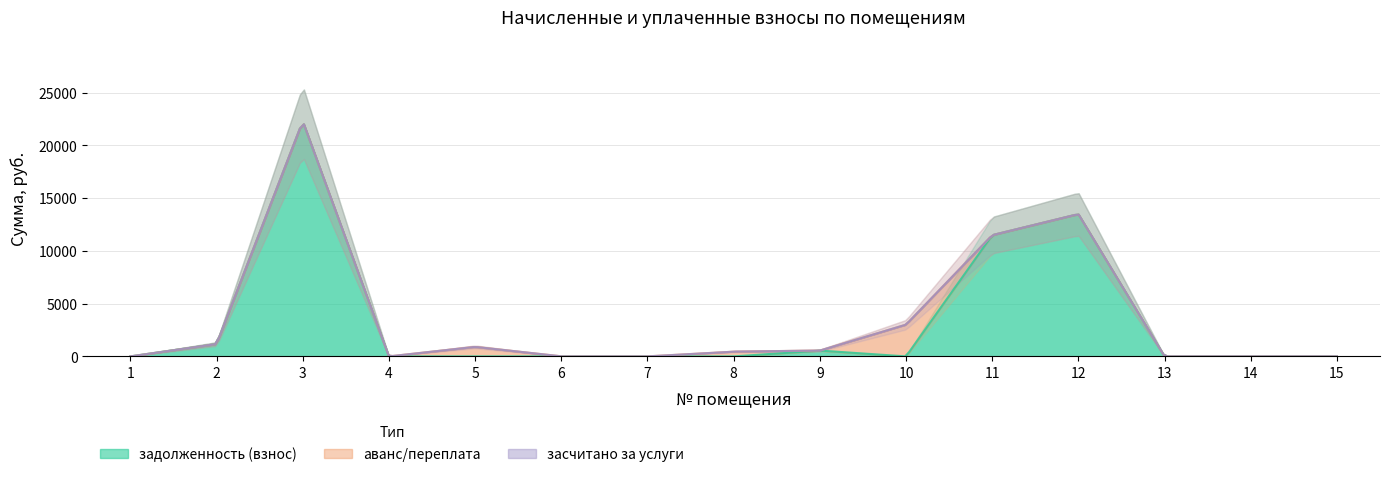

Which series changed the most between 2 and 4?

задолженность (взнос)